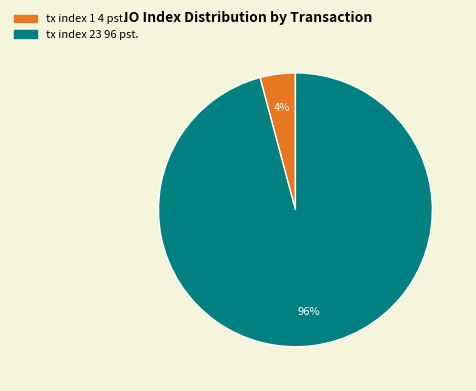

What is the largest slice in the pie chart?

tx index 23